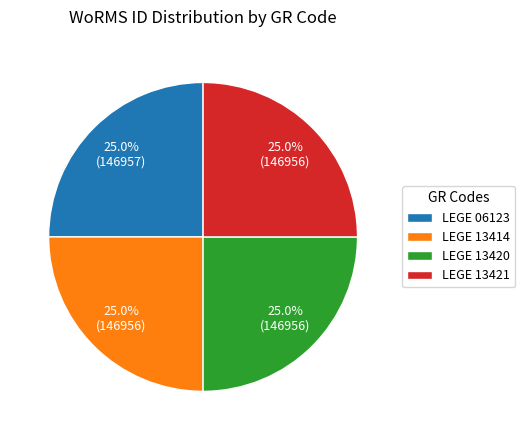

Approximately how many times larger is the value at LEGE 13421 compared to LEGE 06123?

1.0